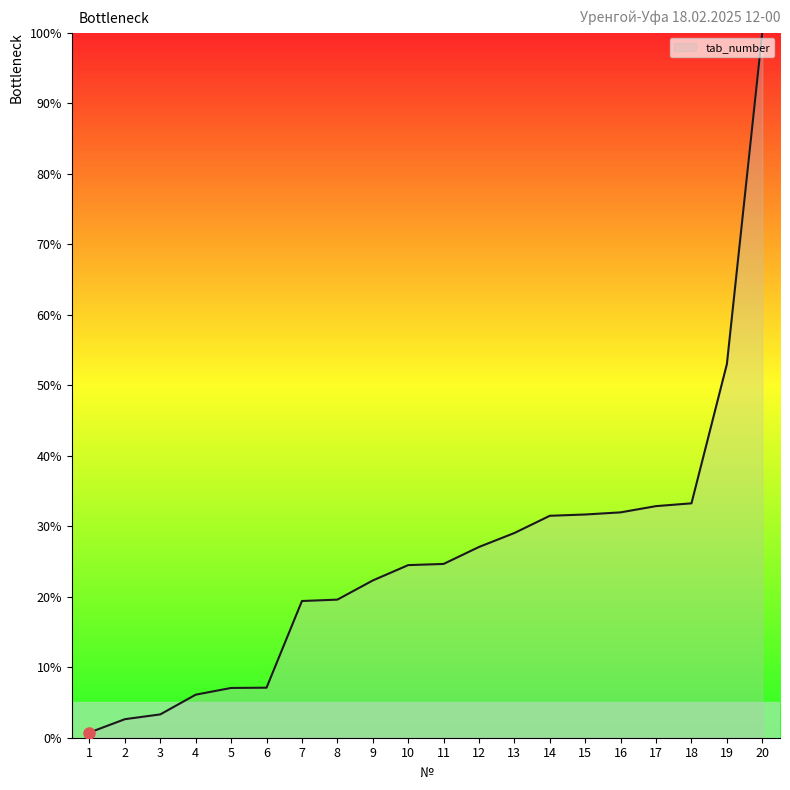

What is the greatest value displayed?

100.0